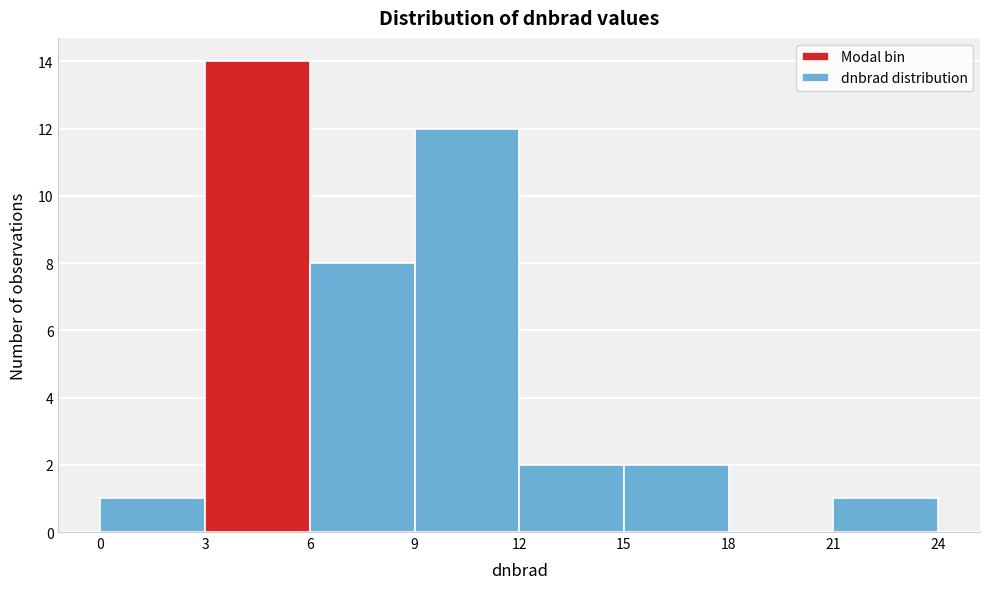

Reading left to right, transcribe this chart: for each bar, give the range it covers on the x-axis and its height. The values are not printed on the chart, so give them approximately, as read against the axis.

0 to 3: 1
3 to 6: 14
6 to 9: 8
9 to 12: 12
12 to 15: 2
15 to 18: 2
18 to 21: 0
21 to 24: 1